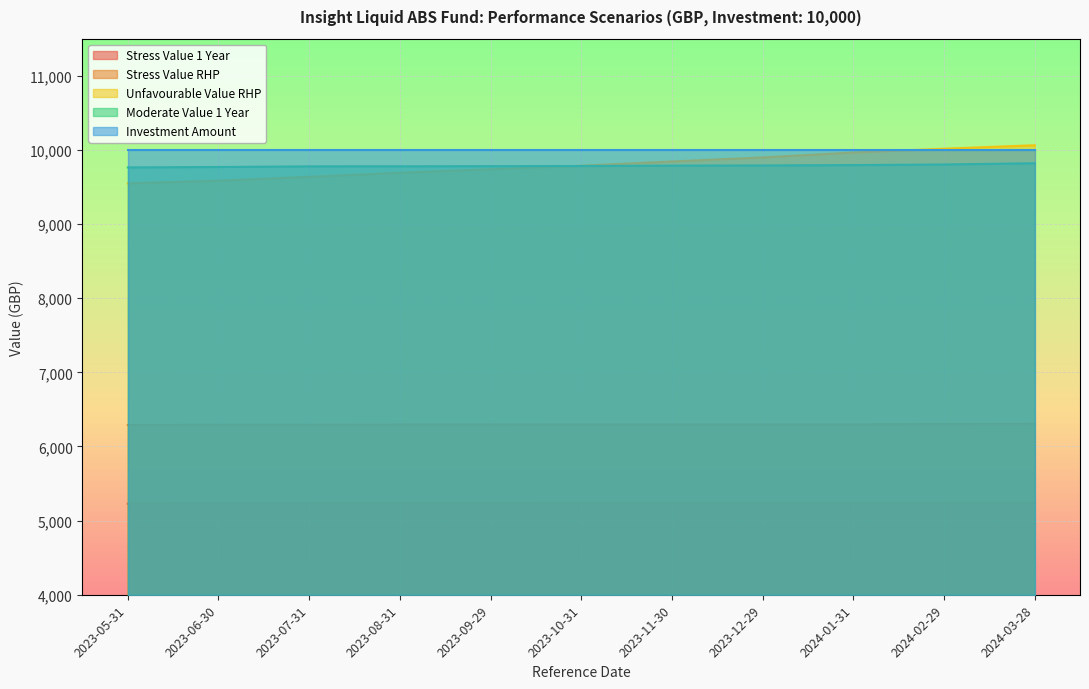

What is the maximum value for Unfavourable Value RHP?

10063.3